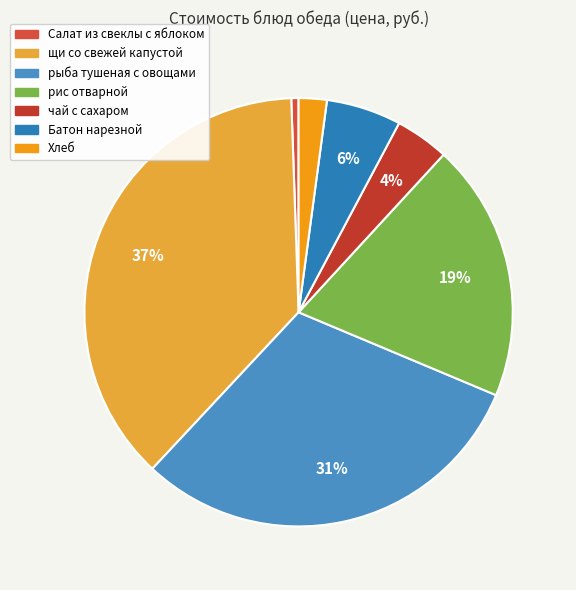

Which slice is the largest?

щи со свежей капустой